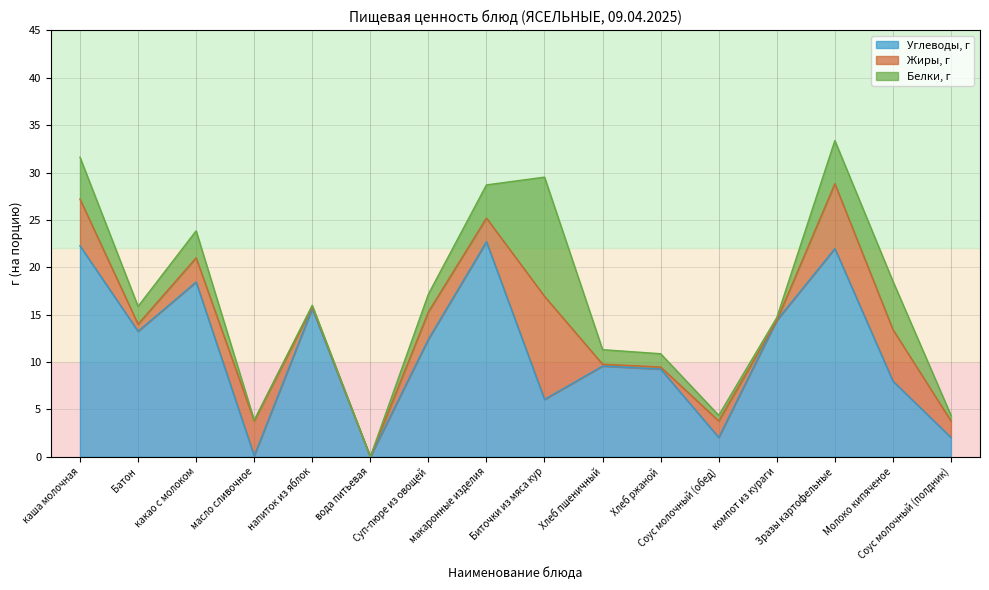

What is the greatest value displayed?

22.7